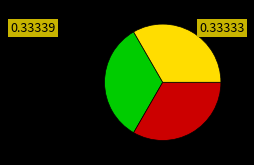

Does any single category account for the majority?

No